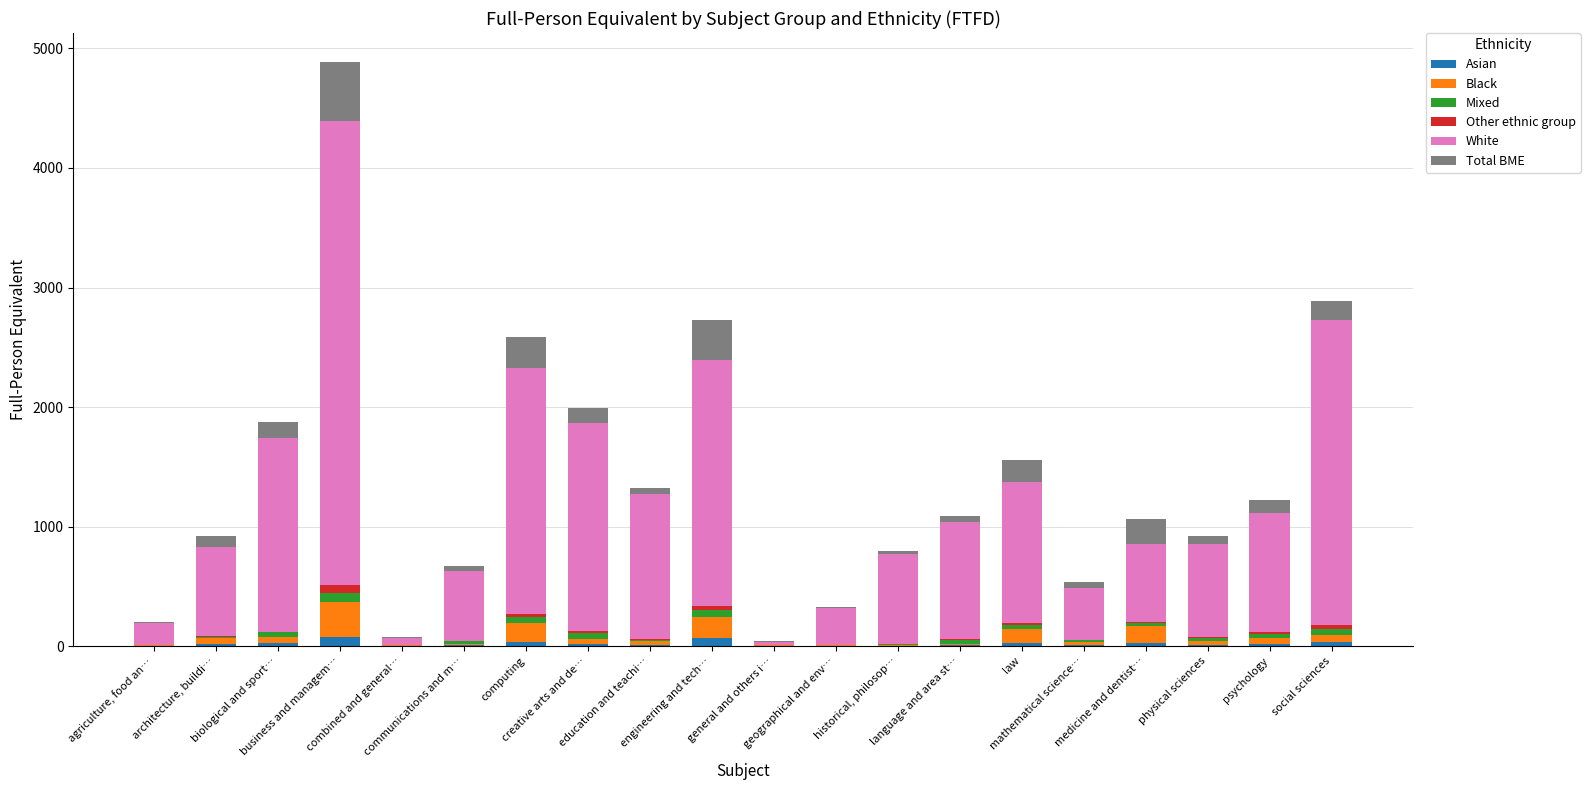

What is the label of the 4th bar from the right?

medicine and dentist…